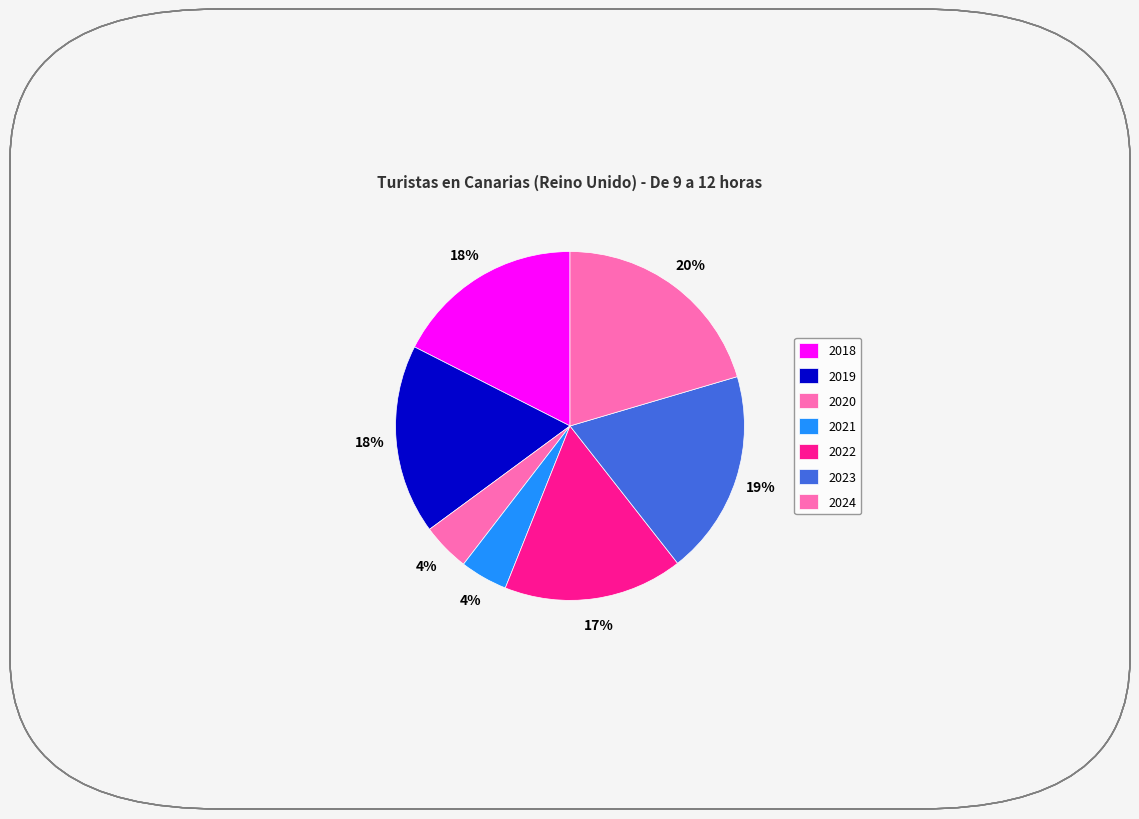

How many segments does this pie chart have?

7